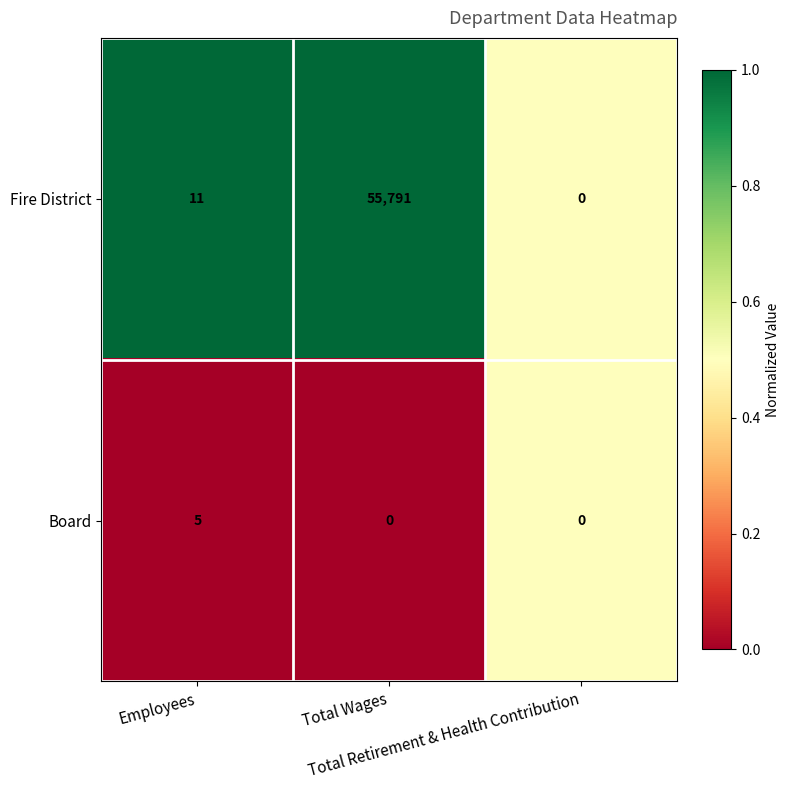

How many Board values are between 0 and 5?

3